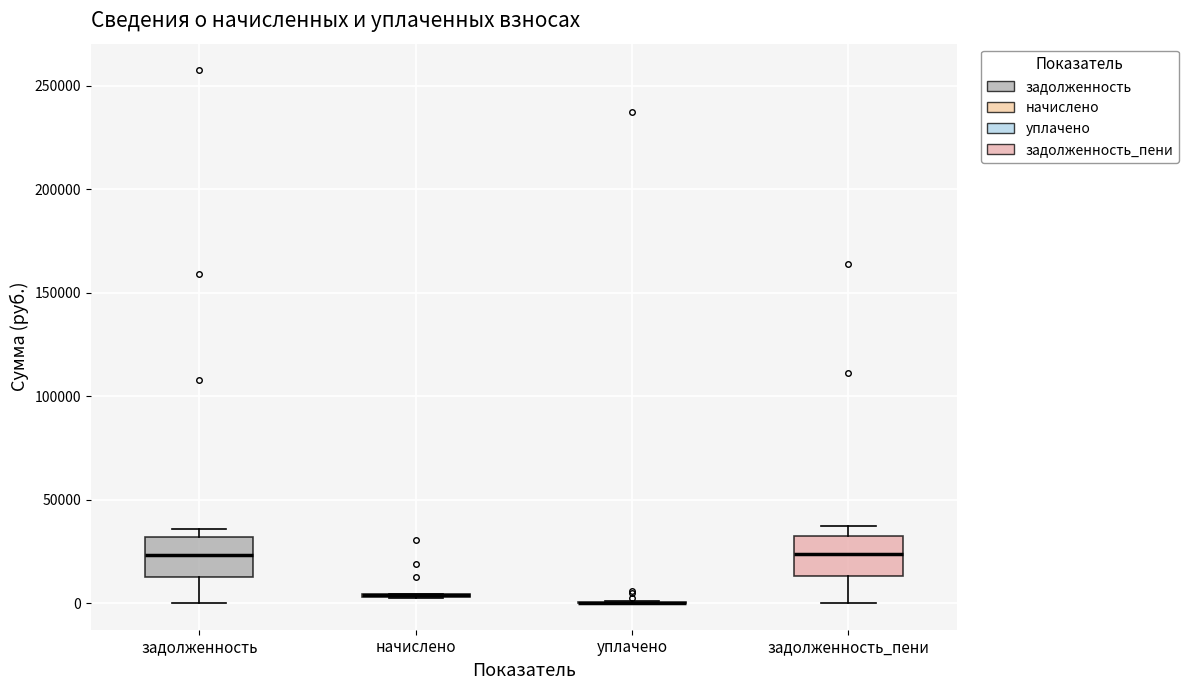

Reading left to right, read every box against the y-axis: the position of its median line, the range the box covers, and the ends of its whiskers. The values are not printed on the chart, so give them approximately, as read against the axis.

задолженность: median 25000, box 15000 to 30000, whiskers 0 to 35000
начислено: box collapsed to a line at 5000, whiskers 0 to 5000
уплачено: box collapsed to a line at 0, whiskers 0 to 0
задолженность_пени: median 25000, box 15000 to 30000, whiskers 0 to 35000